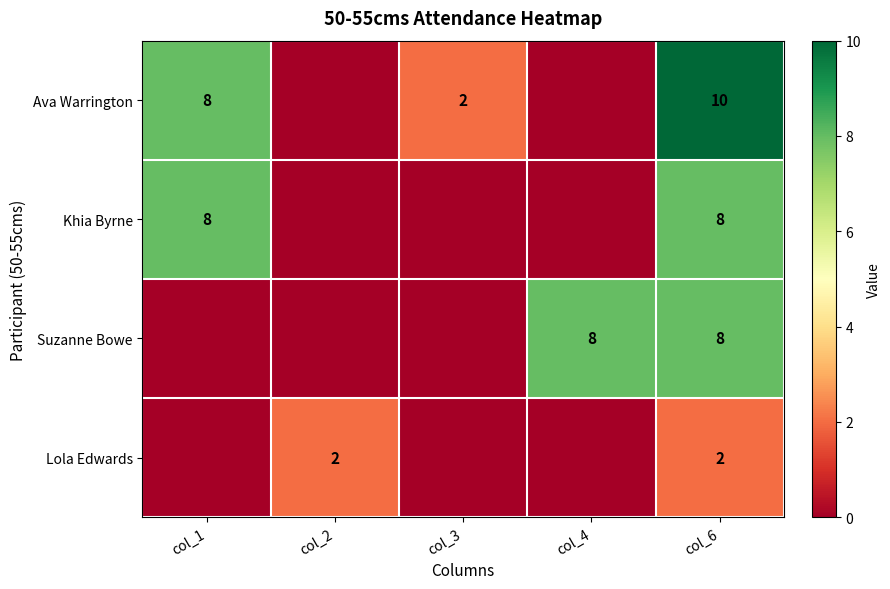

What is the total value across all series at col_6?

28